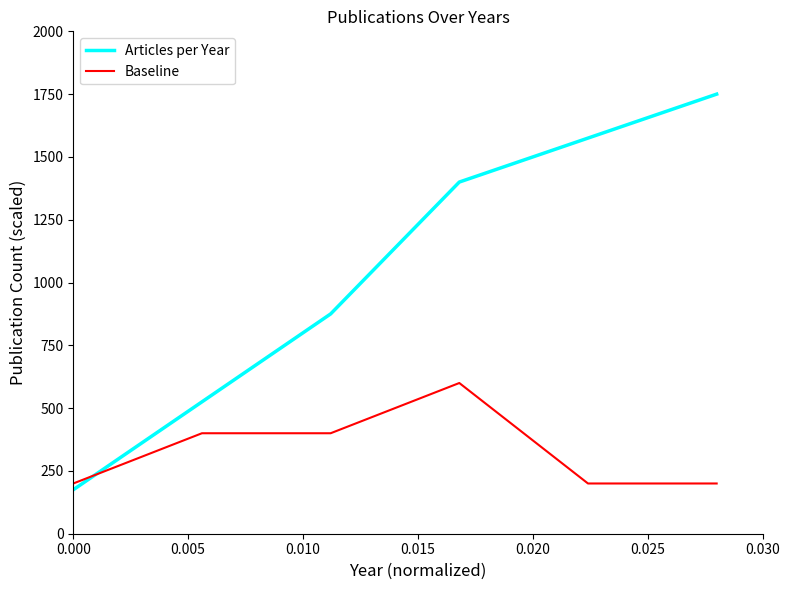

Is this an area chart (filled region under the line)?

No